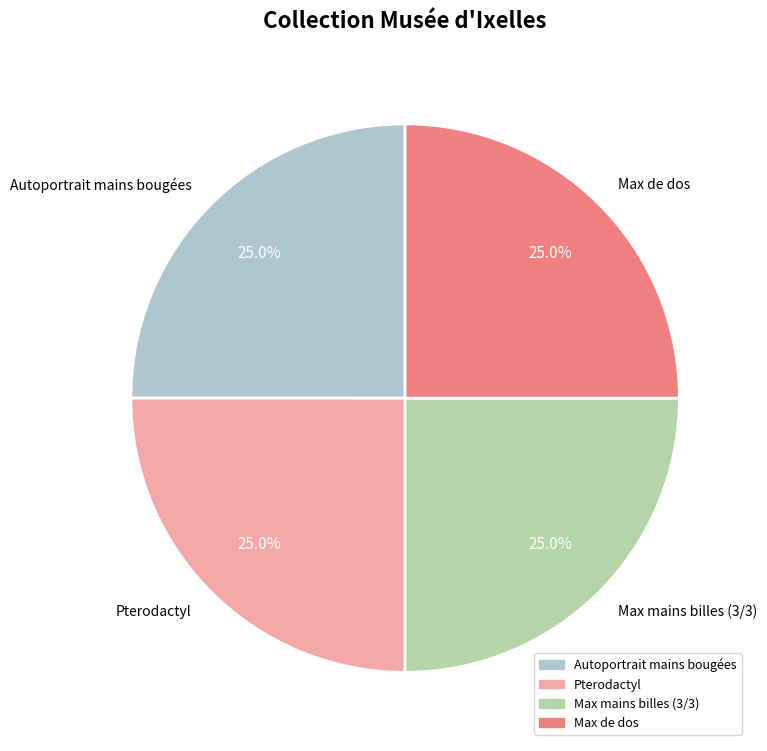

What is the ratio of the value at Max de dos to the value at Pterodactyl?

1.0